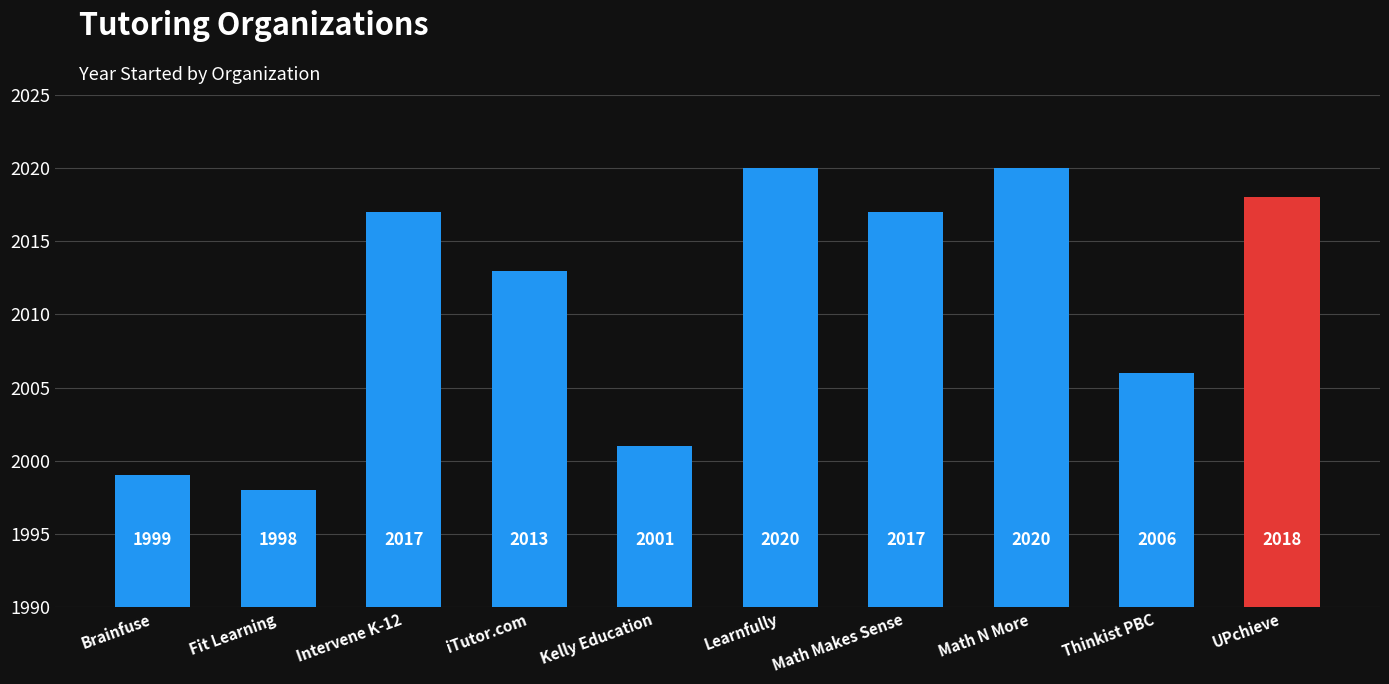

Are the bars horizontal?

No